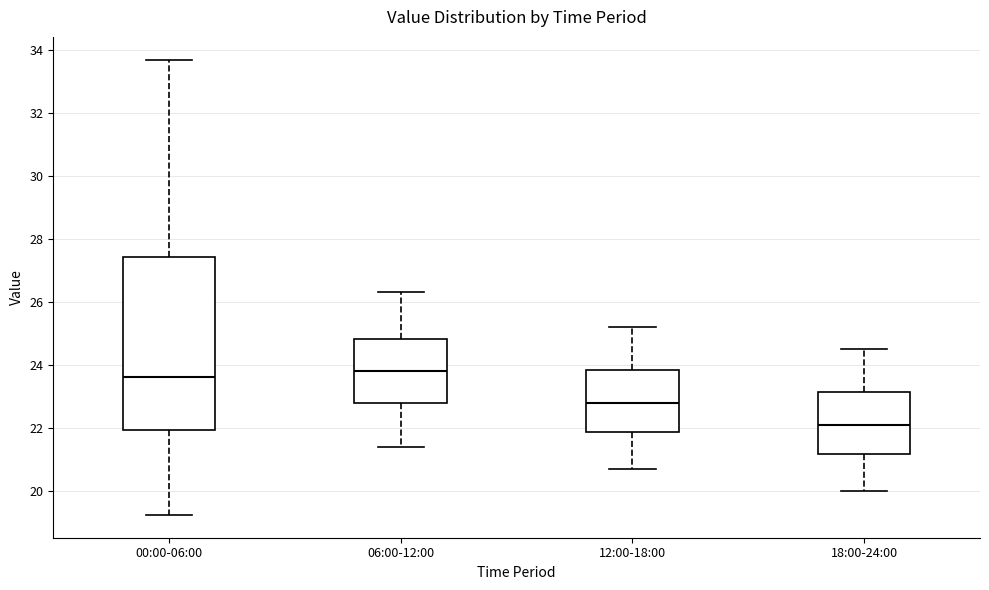

Reading left to right, transcribe this box plot: for each box, give where its median line is, the range the box spans, and where its two whiskers end, as read against the y-axis. The values are not printed on the chart, so give them approximately, as read against the axis.

00:00-06:00: median 23.6, box 22.0 to 27.4, whiskers 19.2 to 33.8
06:00-12:00: median 23.8, box 22.8 to 24.8, whiskers 21.4 to 26.4
12:00-18:00: median 22.8, box 21.8 to 23.8, whiskers 20.8 to 25.2
18:00-24:00: median 22.2, box 21.2 to 23.2, whiskers 20.0 to 24.6